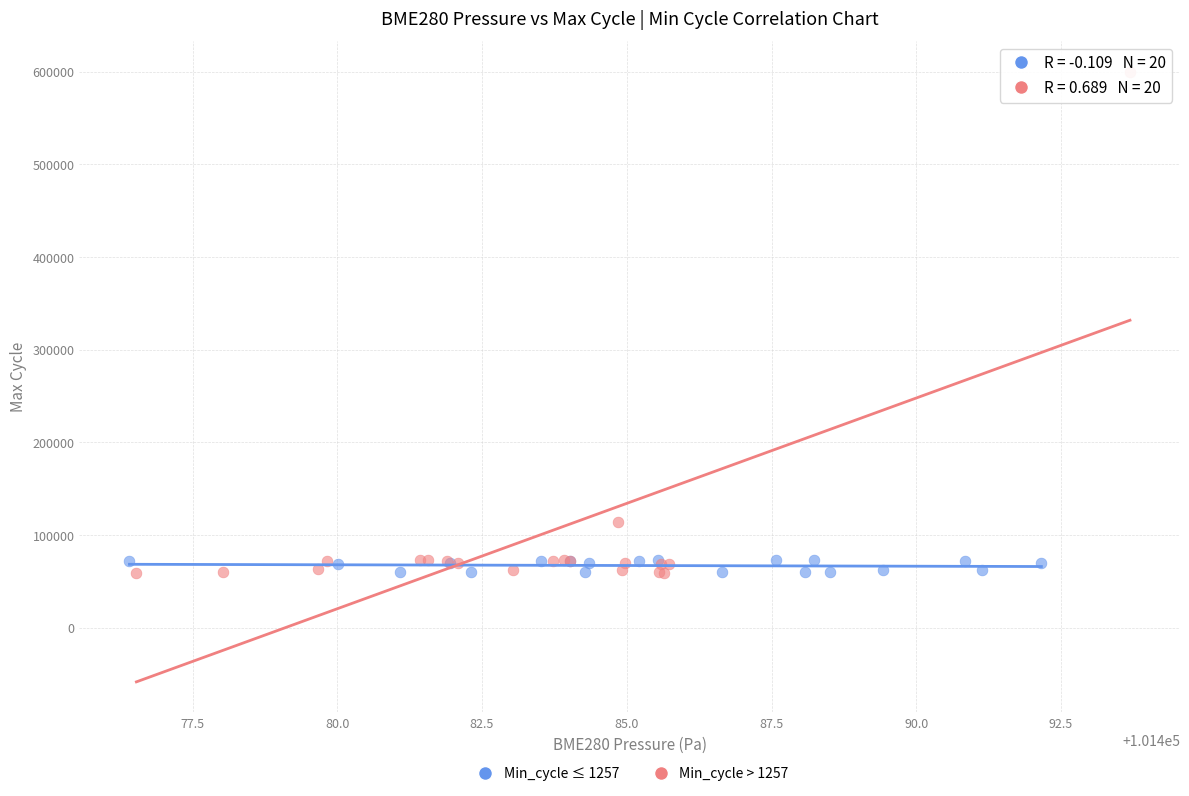

What are all the series names shown in the legend?

Min_cycle ≤ 1257, Min_cycle > 1257